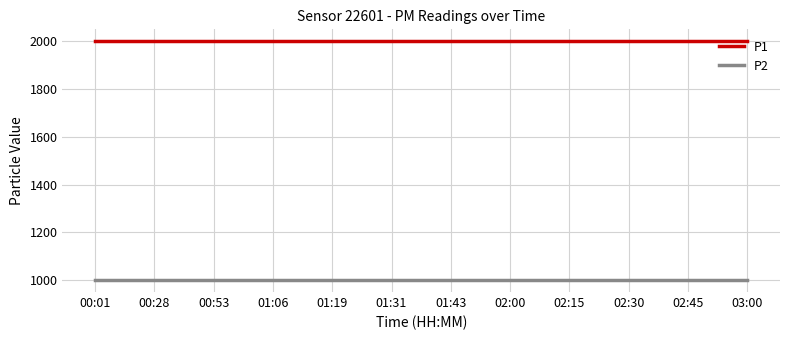

Reading right to left, extract all data points from this chart.

P1: 1999.9	1999.9	1999.9	1999.9	1999.9	1999.9	1999.9	1999.9	1999.9	1999.9	1999.9	1999.9
P2: 999.9	999.9	999.9	999.9	999.9	999.9	999.9	999.9	999.9	999.9	999.9	999.9